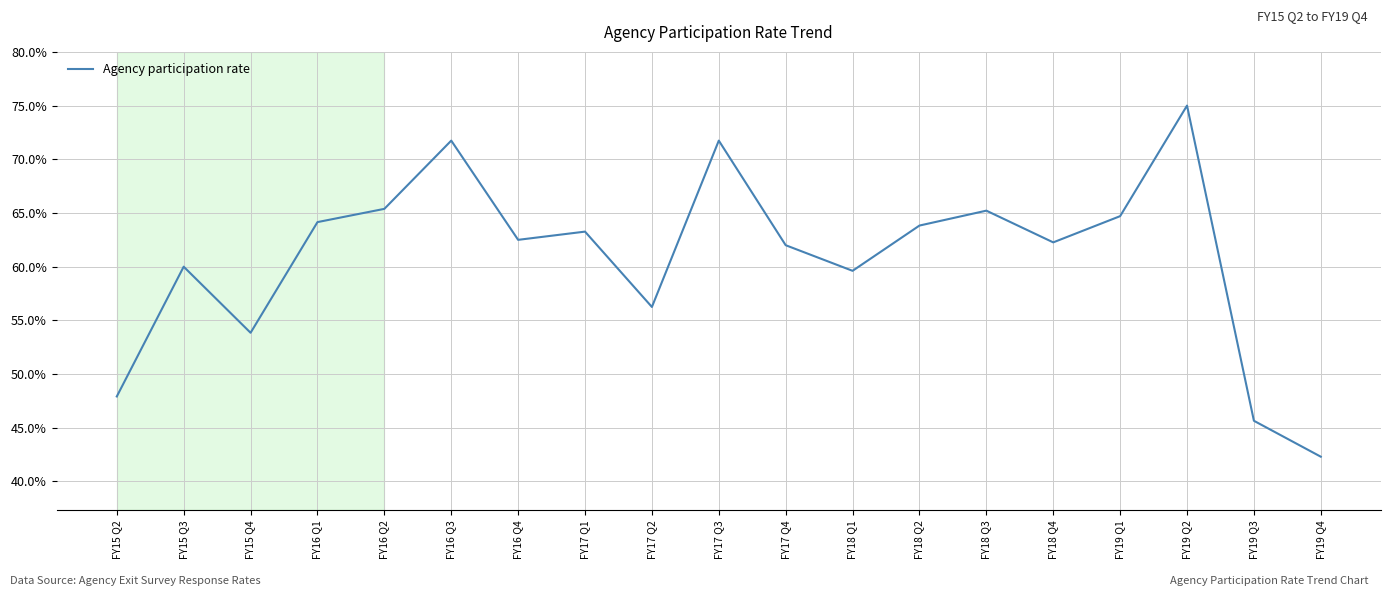

Does the chart display data point markers on the line(s)?

No